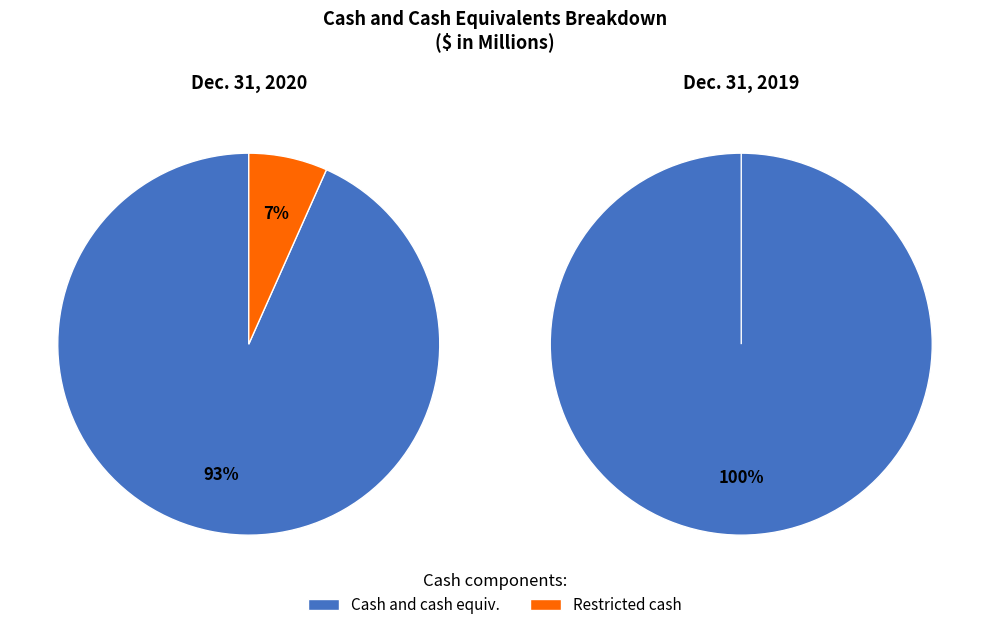

Count the number of slices in the pie.

3